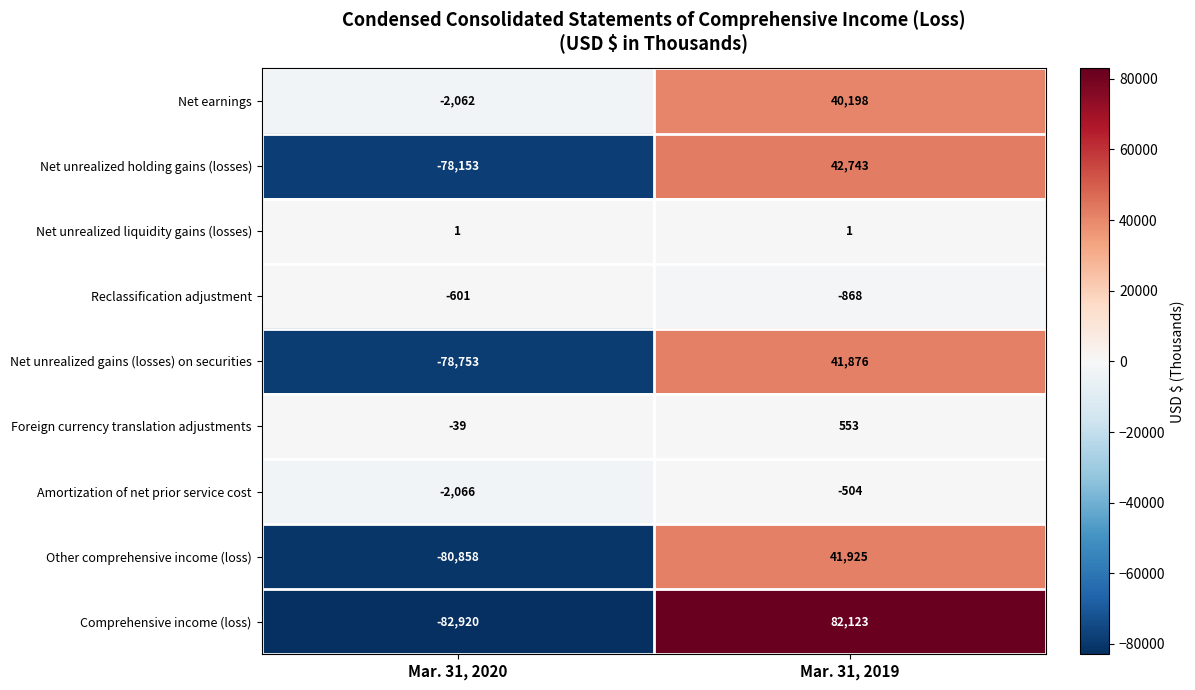

What is the difference between the Net unrealized holding gains (losses) values at Mar. 31, 2019 and Mar. 31, 2020?

120896